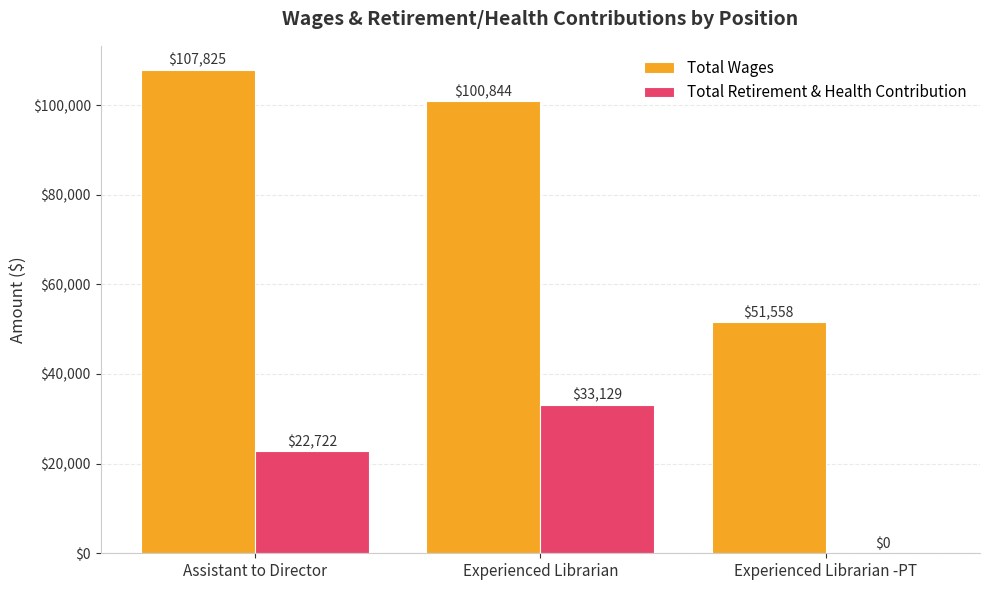

What is the difference between the Total Wages values at Assistant to Director and Experienced Librarian -PT?

56267